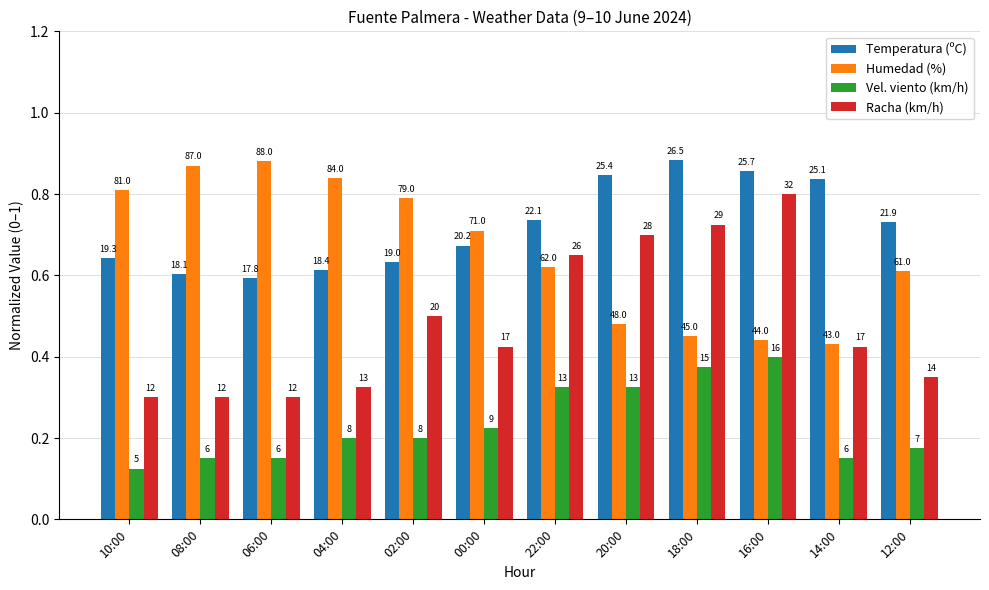

How many bars are there in each group?

4